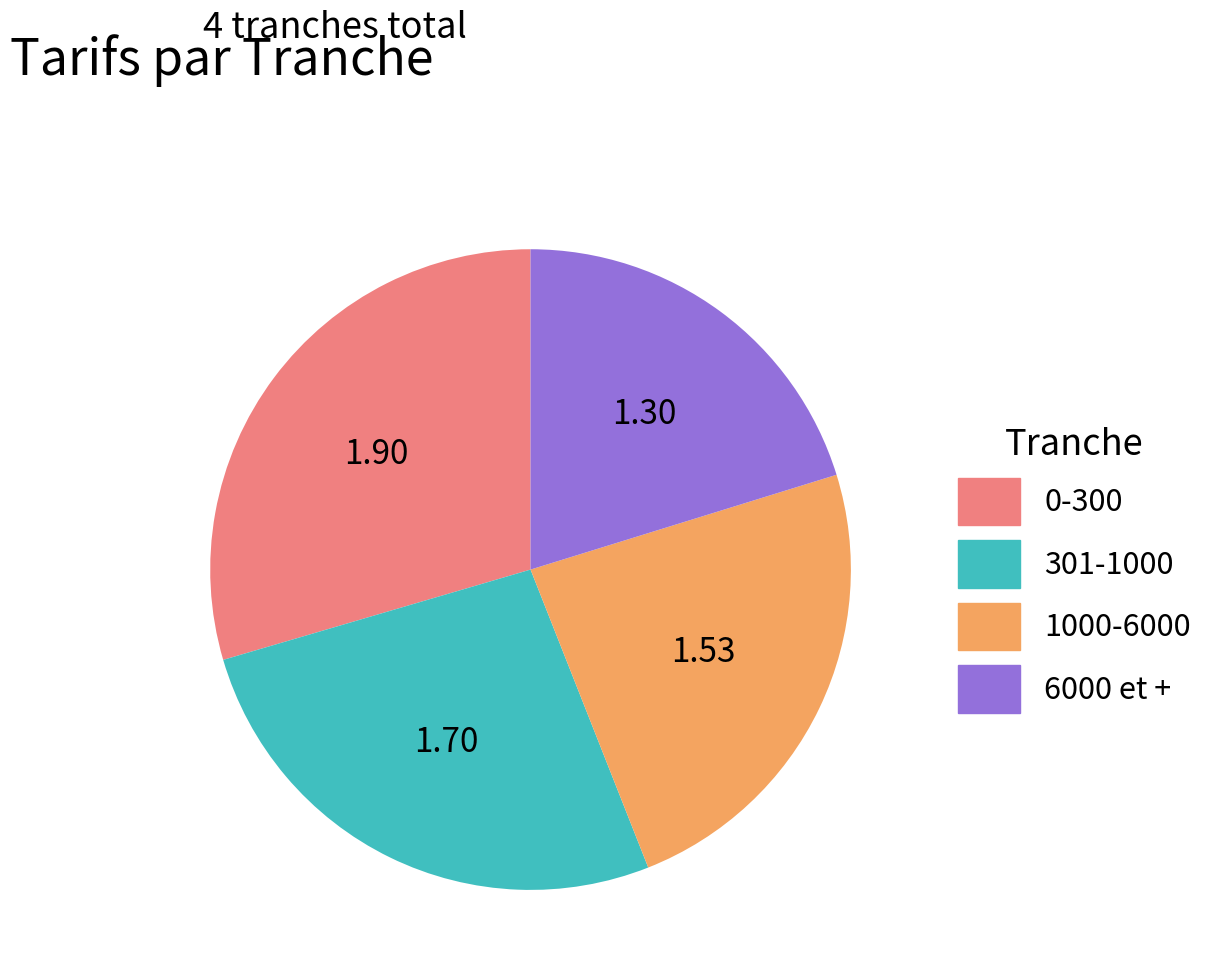

Is the sum of 301-1000 and 6000 et + greater than half?

No